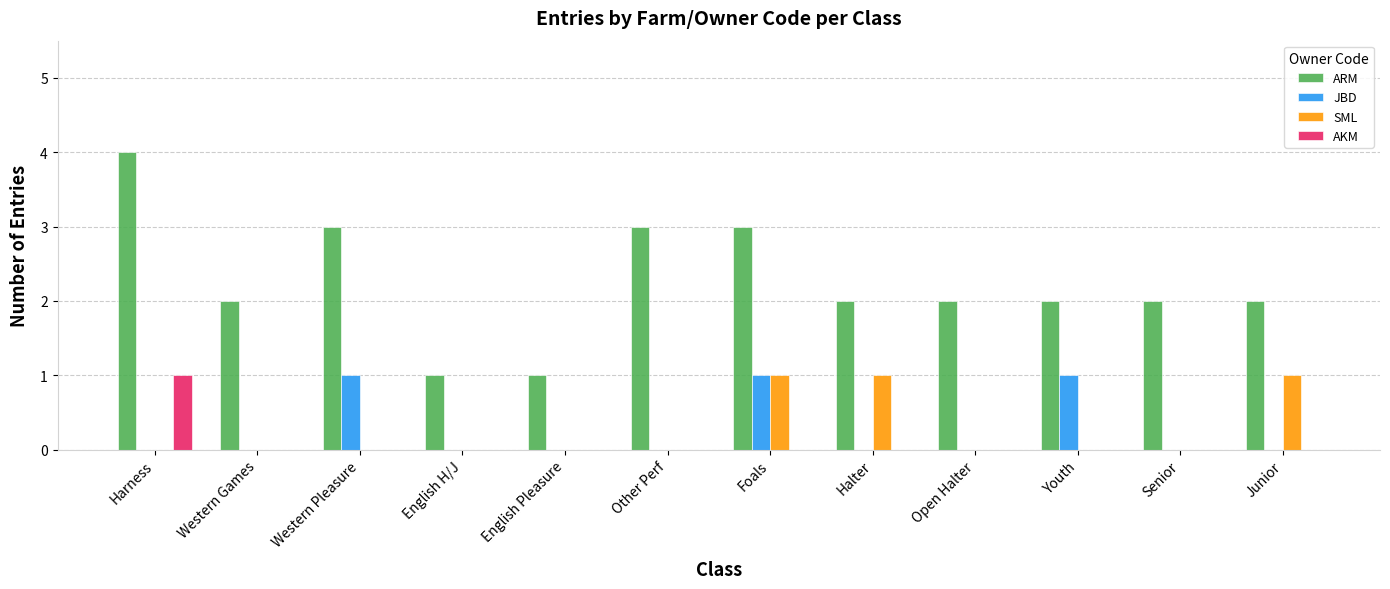

What is the total value across all series at Junior?

3